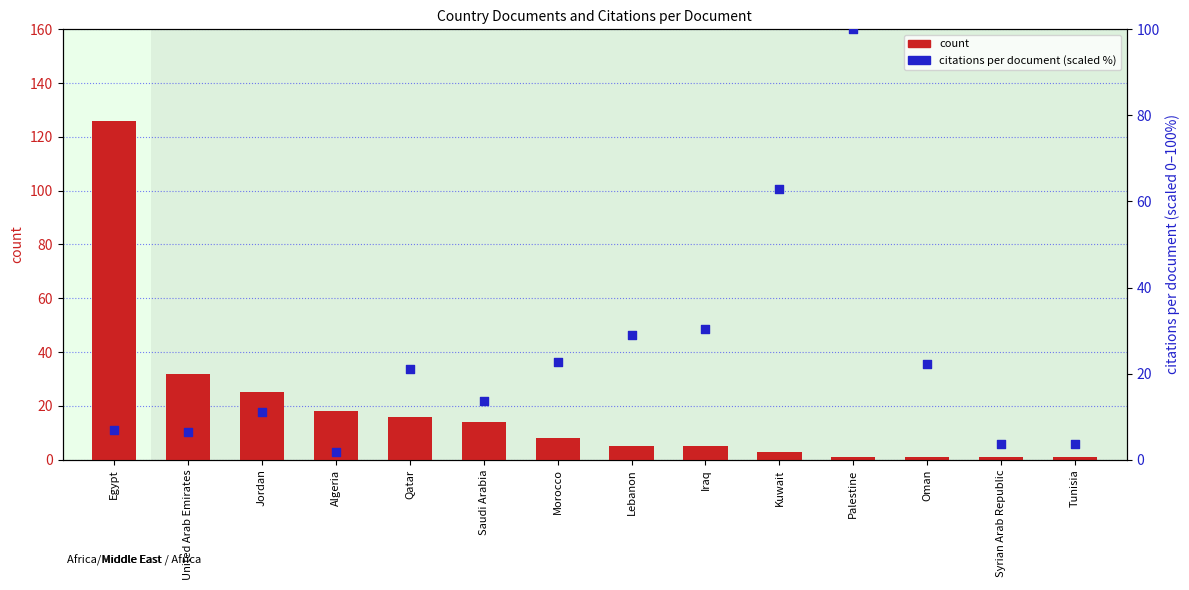

Which series reaches the maximum Y coordinate?

count